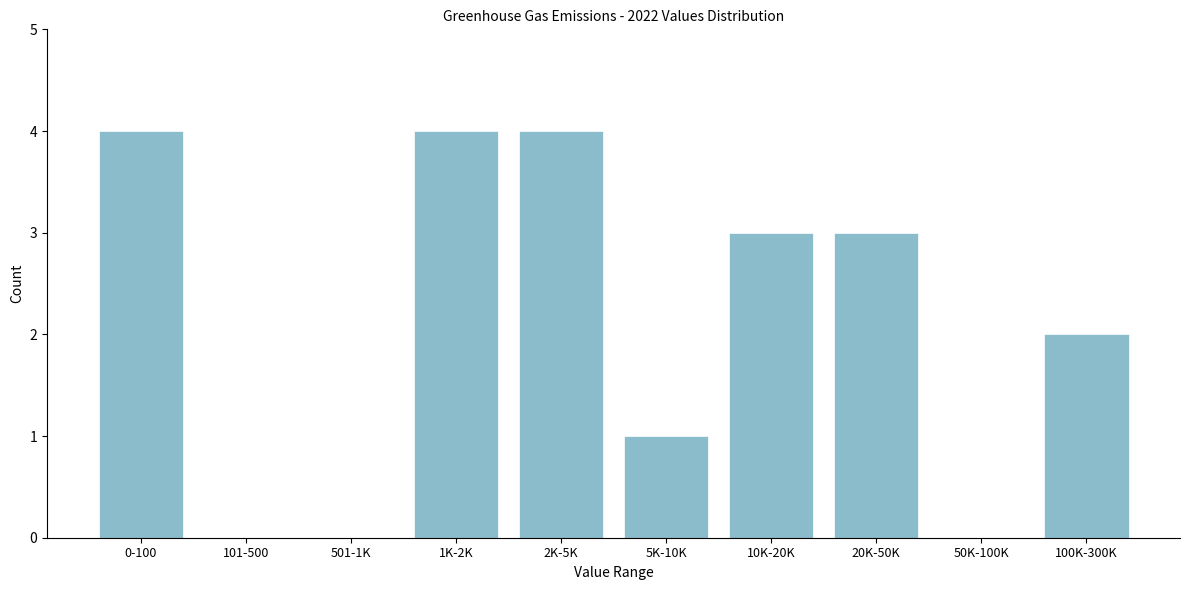

Reading left to right, extract all data points from this chart.

0-100=4	101-500=0	501-1K=0	1K-2K=4	2K-5K=4	5K-10K=1	10K-20K=3	20K-50K=3	50K-100K=0	100K-300K=2